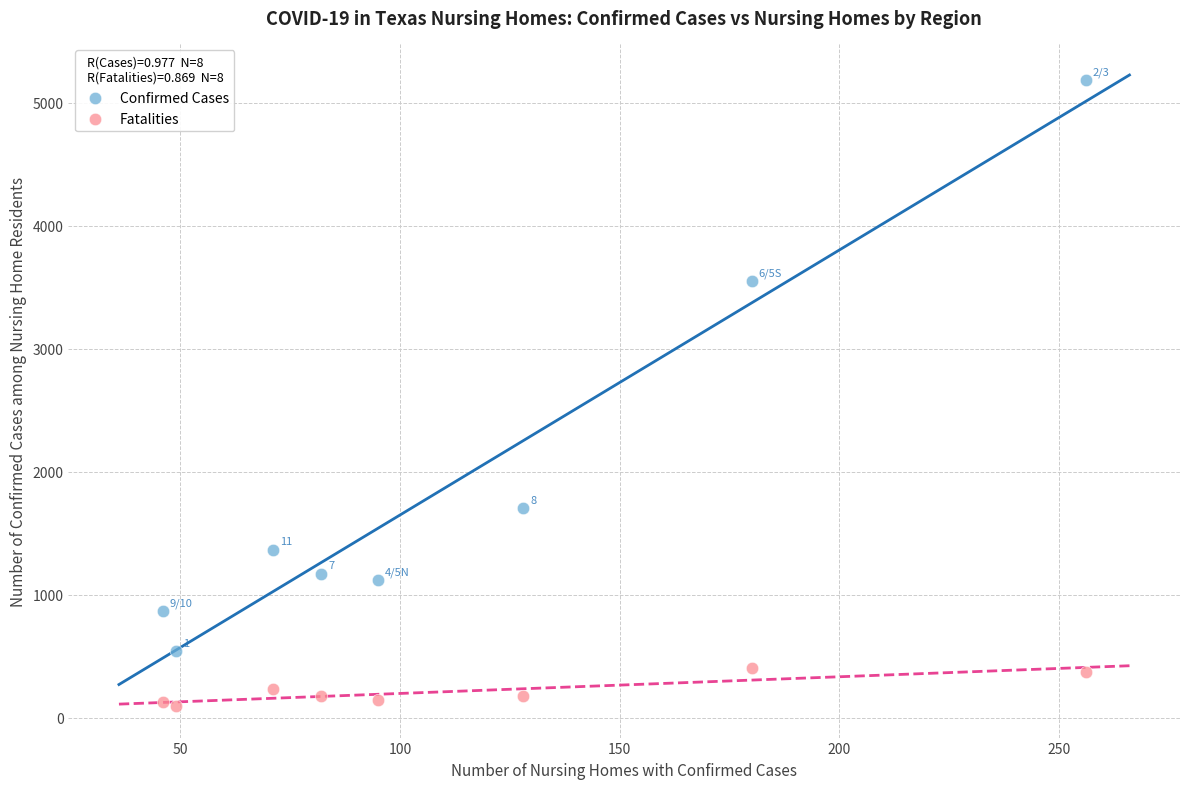

Which series has the largest Y range (max minus min)?

Confirmed Cases